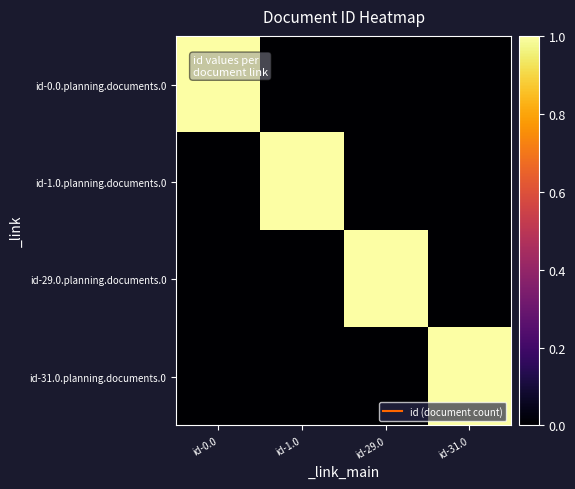

How many categories are shown in the chart?

4